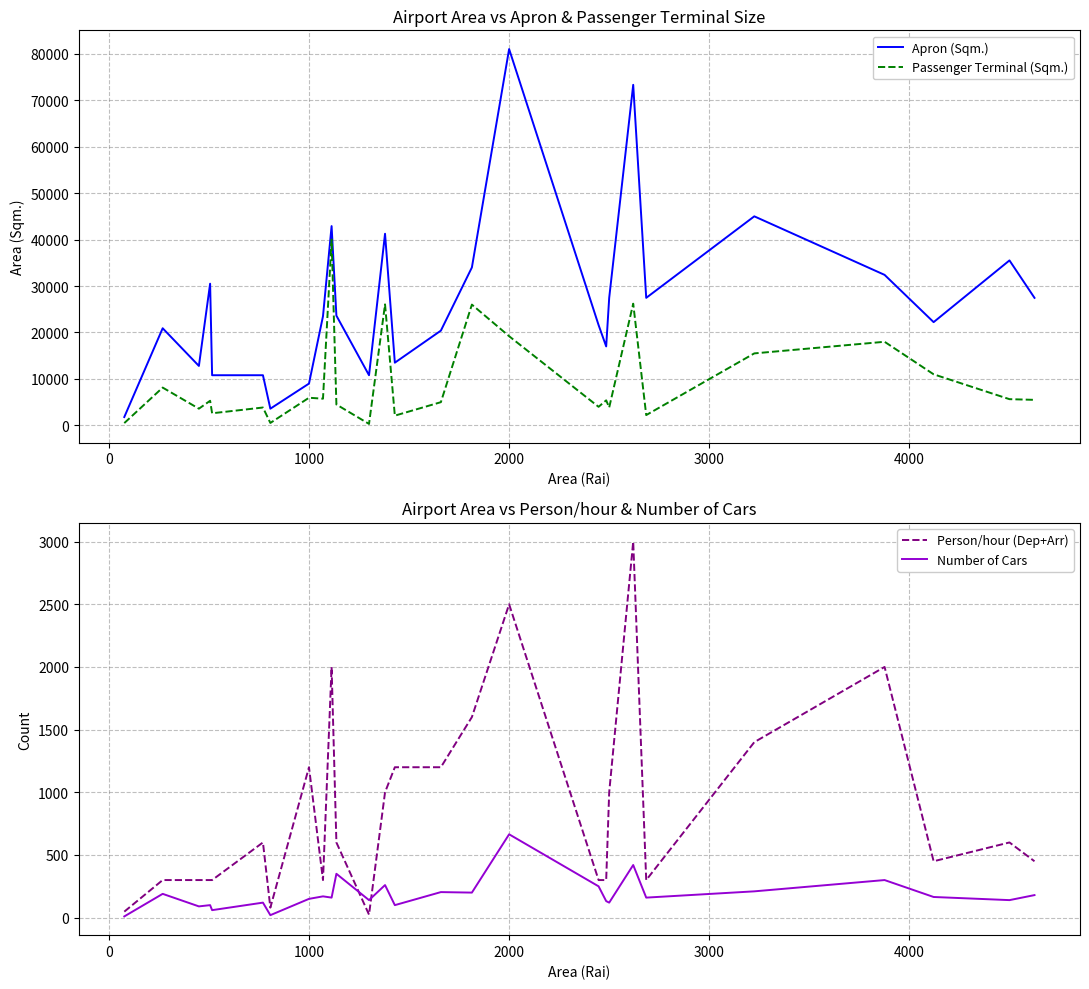

What is the highest value of the Passenger Terminal (Sqm.) series?

40000.0